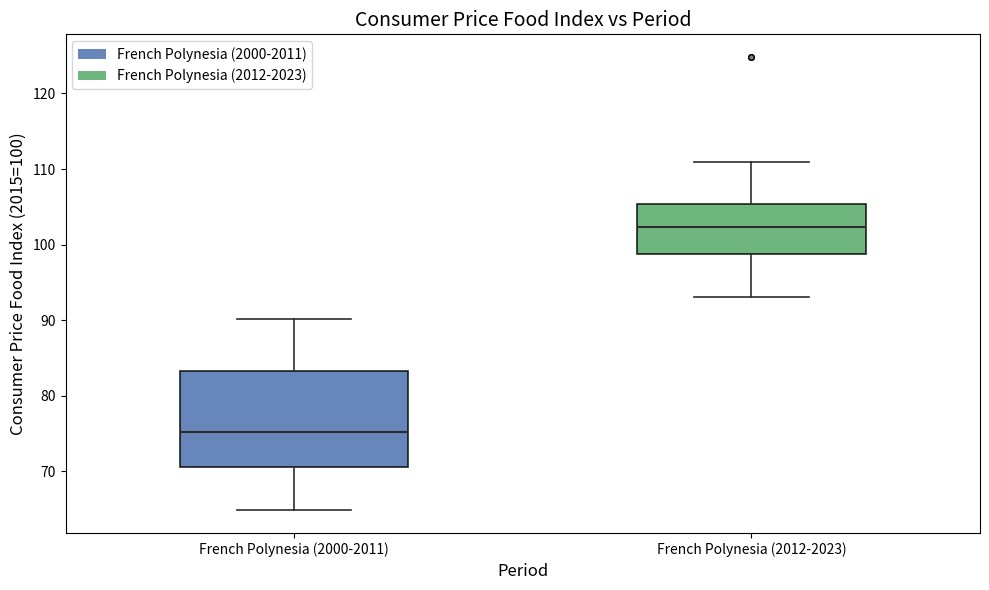

Which box's median line is the highest?

French Polynesia (2012-2023)